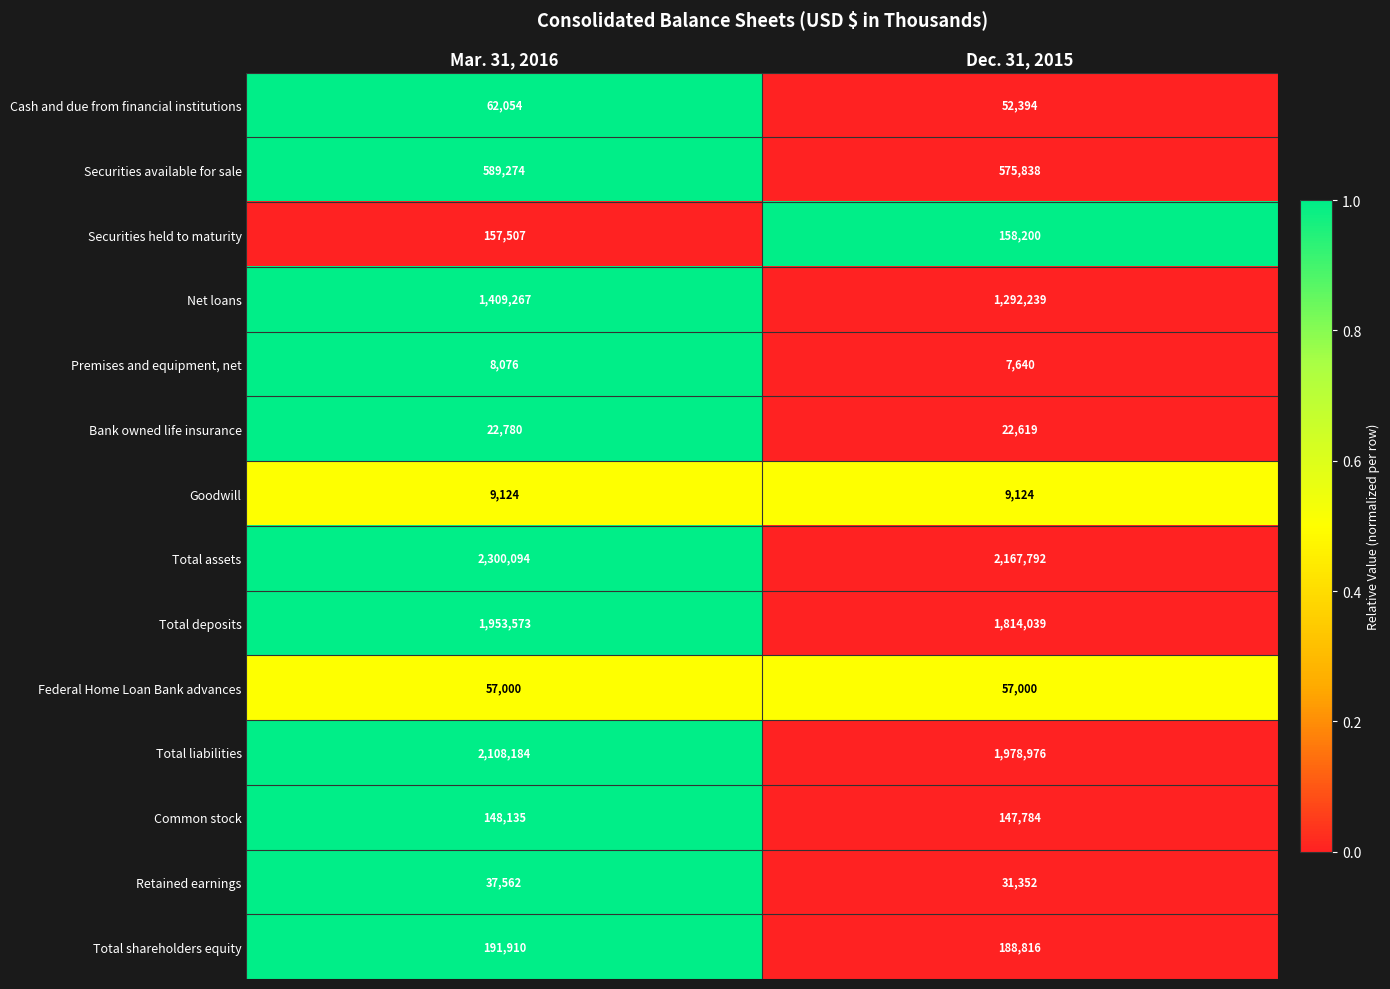

Rank the series at Mar. 31, 2016 from highest to lowest value.

Total assets, Total liabilities, Total deposits, Net loans, Securities available for sale, Total shareholders equity, Securities held to maturity, Common stock, Cash and due from financial institutions, Federal Home Loan Bank advances, Retained earnings, Bank owned life insurance, Goodwill, Premises and equipment, net